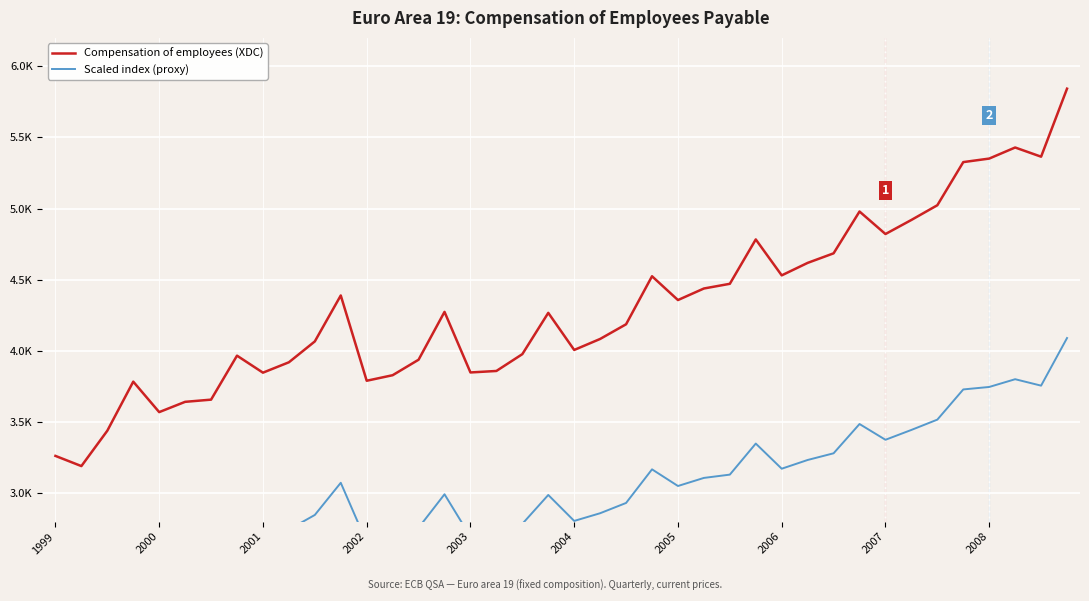

Rank the series at 2002 from highest to lowest value.

Compensation of employees (XDC), Scaled index (proxy)